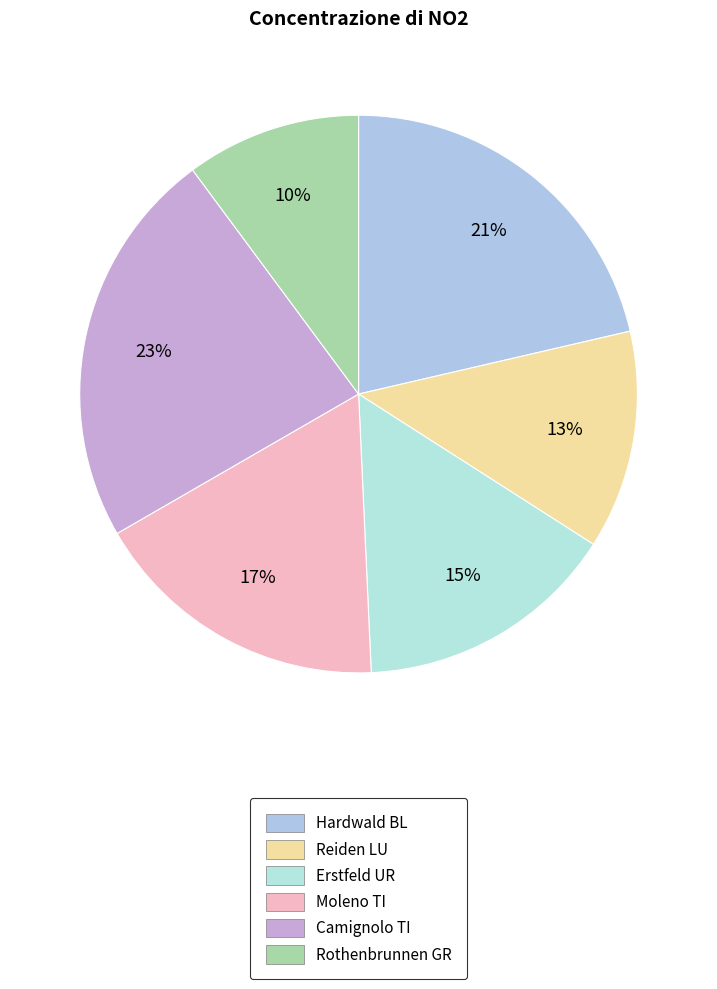

How many segments does this pie chart have?

6